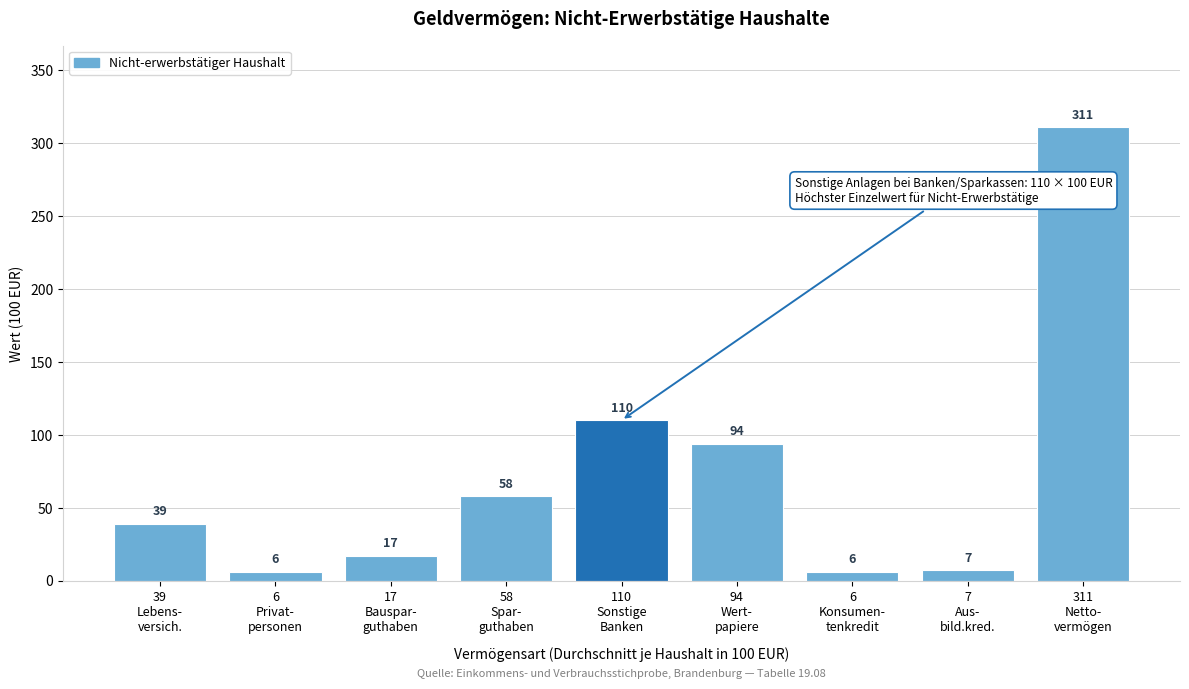

Reading left to right, extract all data points from this chart.

39	6	17	58	110	94	6	7	311